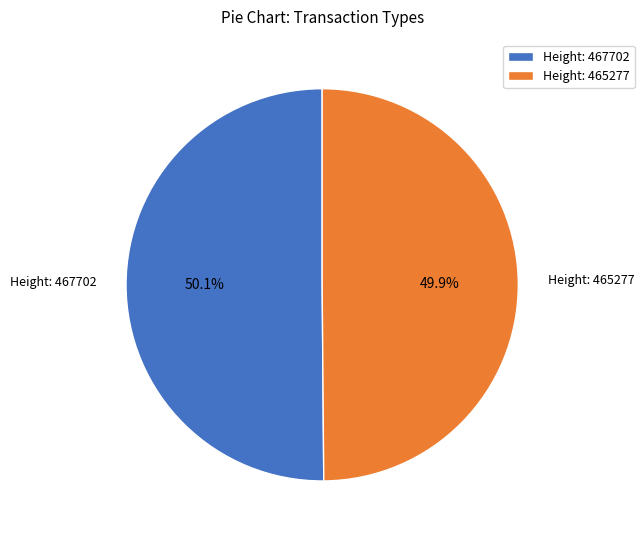

What percentage is the Height: 465277 slice, to the nearest percent?

50%